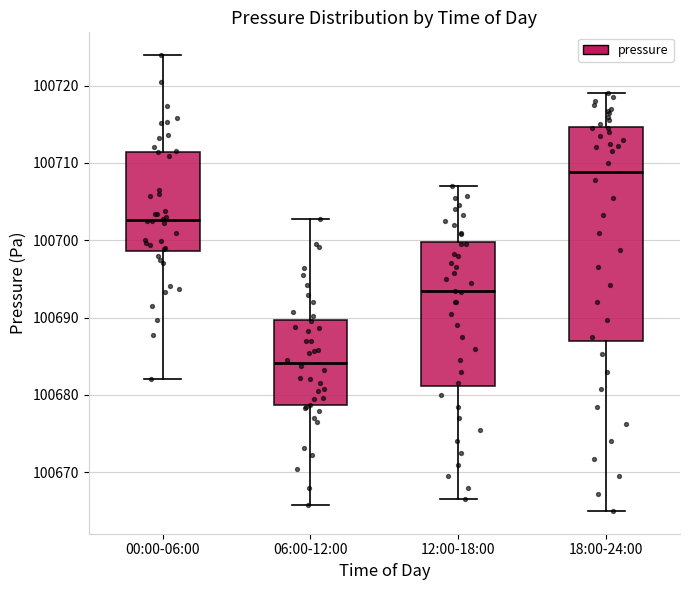

Reading left to right, read every box against the y-axis: the position of its median line, the range the box covers, and the ends of its whiskers. The values are not printed on the chart, so give them approximately, as read against the axis.

00:00-06:00: median 100703, box 100699 to 100711, whiskers 100682 to 100724
06:00-12:00: median 100684, box 100679 to 100690, whiskers 100666 to 100703
12:00-18:00: median 100693, box 100681 to 100700, whiskers 100667 to 100707
18:00-24:00: median 100709, box 100687 to 100715, whiskers 100665 to 100719